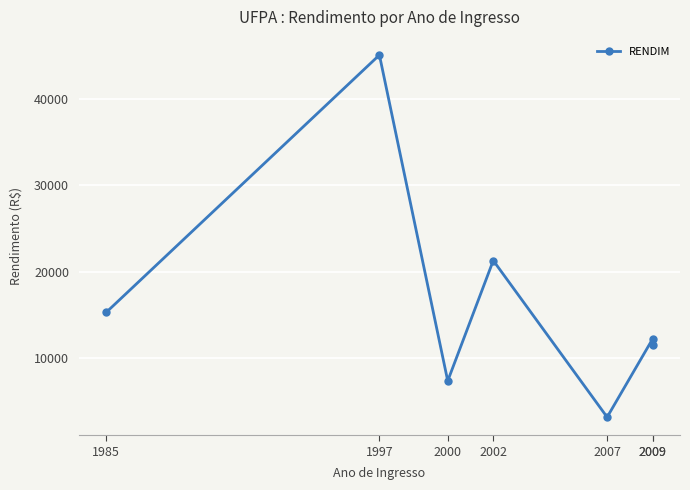

How many lines are shown in the chart?

1